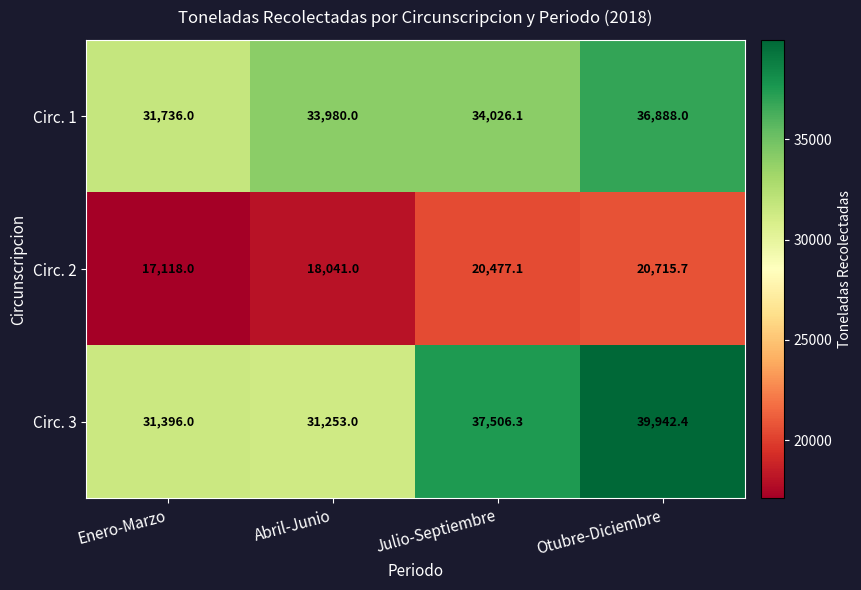

What is the minimum value shown in the chart?

17118.0